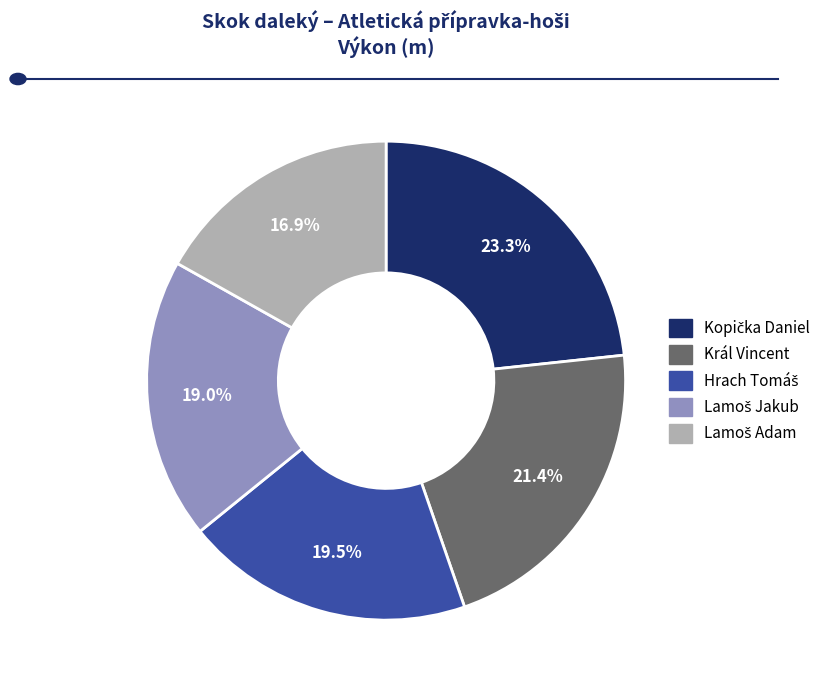

True or false: Král Vincent accounts for 12% of the total.

False